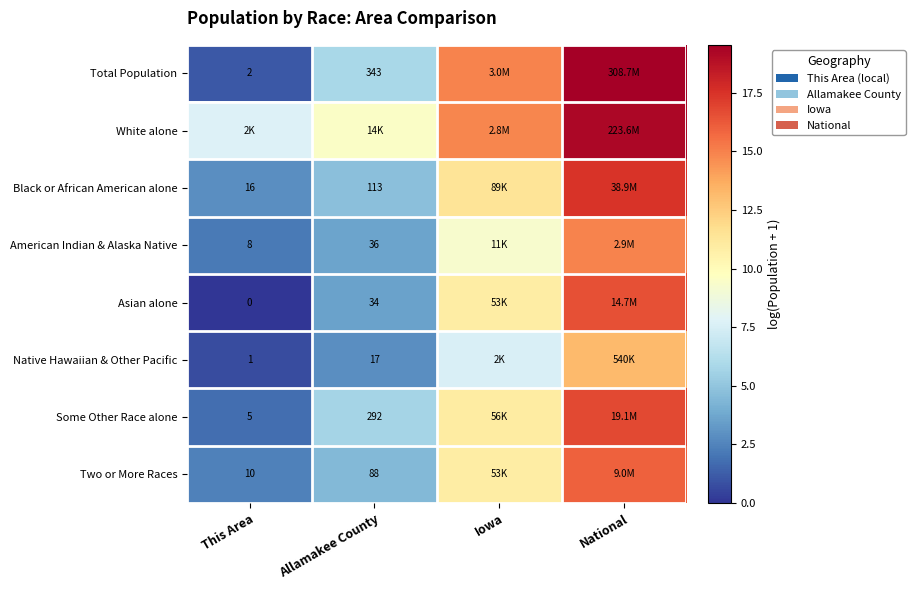

At which category is the sum across all series the highest?

National